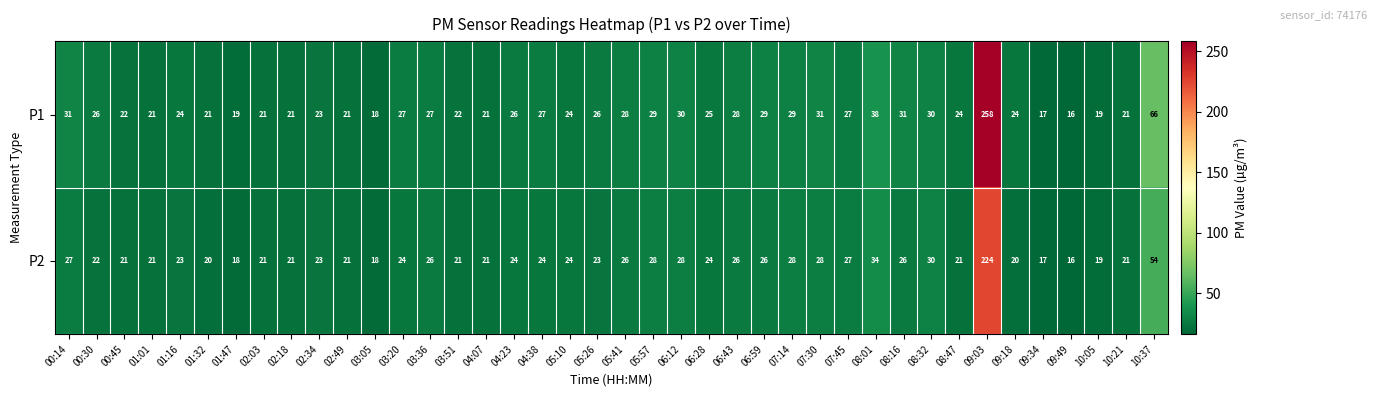

Rank the series by their average value, from highest to lowest.

P1, P2